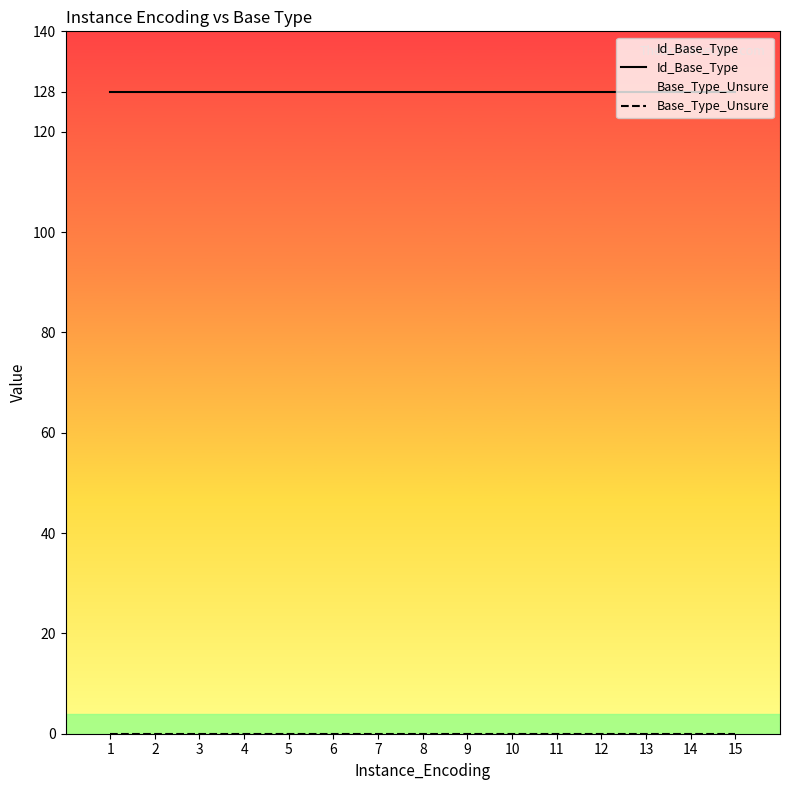

At which category is the sum across all series the highest?

1